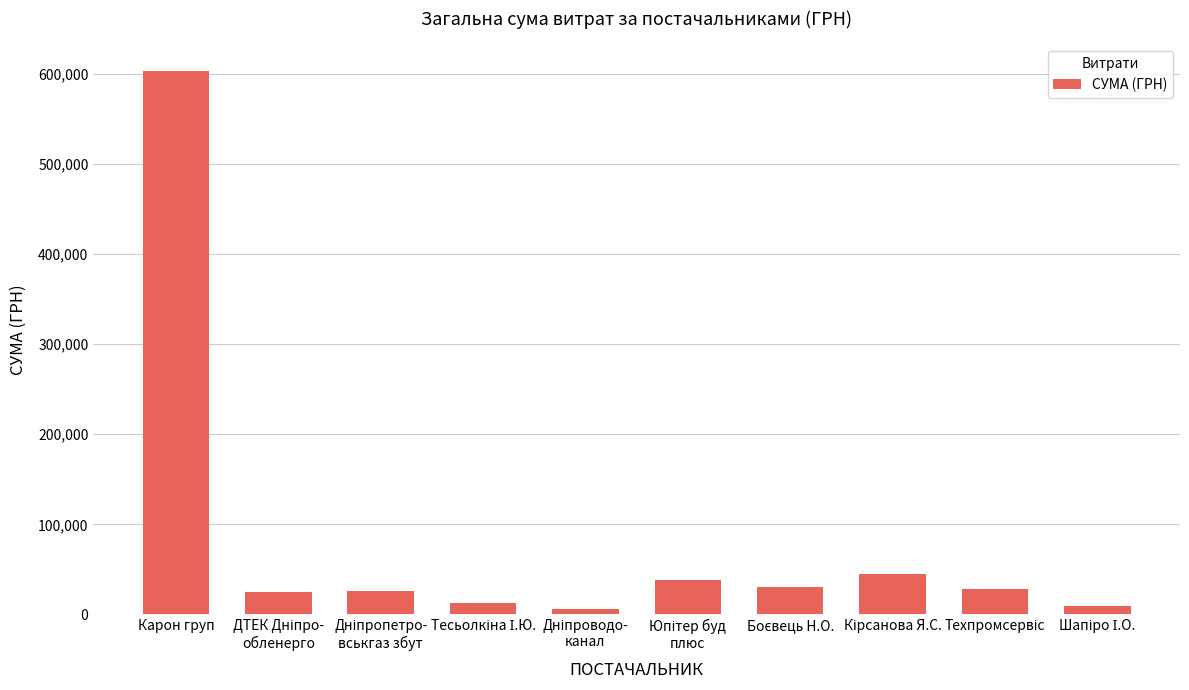

True or false: the data shows 603046.7 at Карон груп.

True